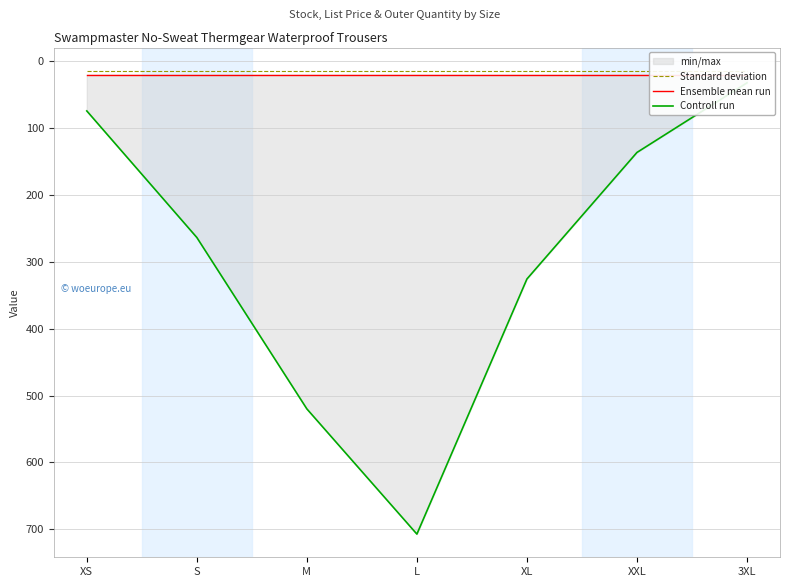

Is this an area chart (filled region under the line)?

No